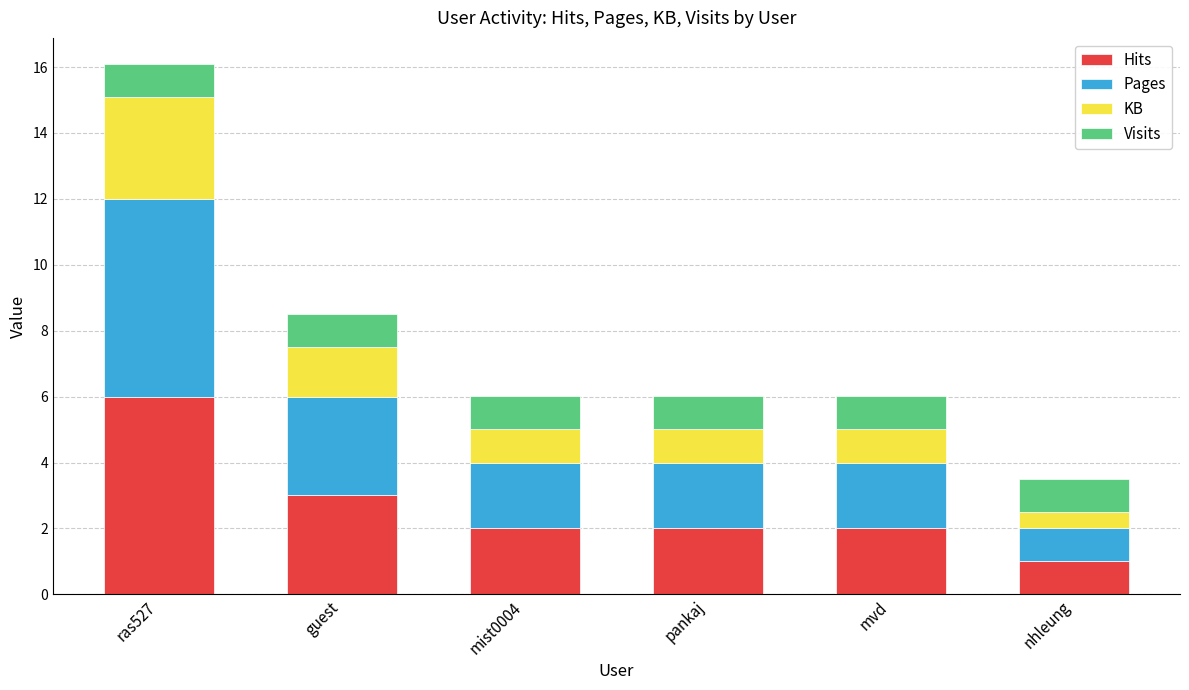

The value of Hits at mist0004 is 3.4. True or false?

False